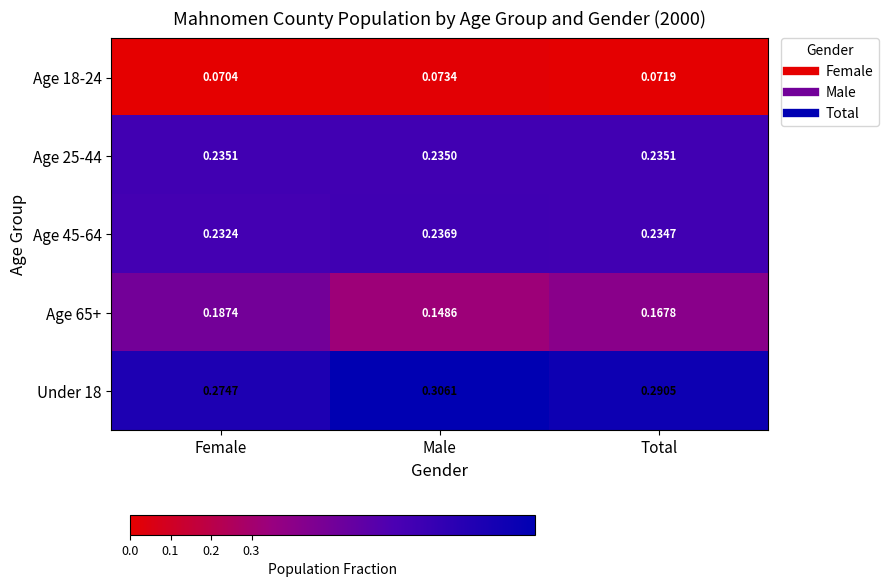

Which category has the highest value across all series?

Male